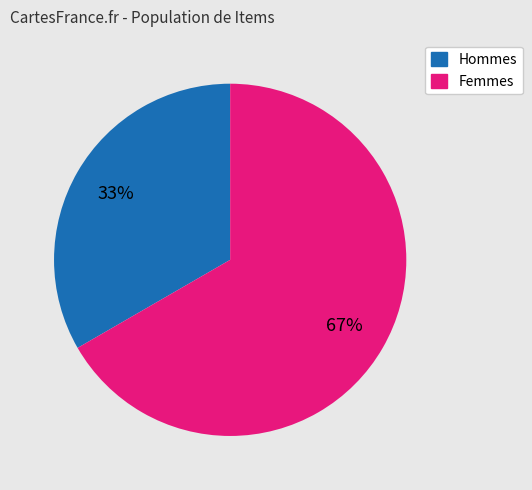

Is it true that Hommes is 44% of the pie?

False